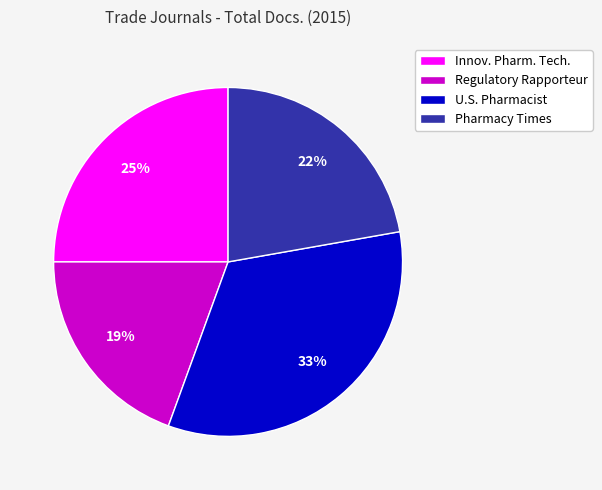

Which category has the biggest portion of the pie?

U.S. Pharmacist